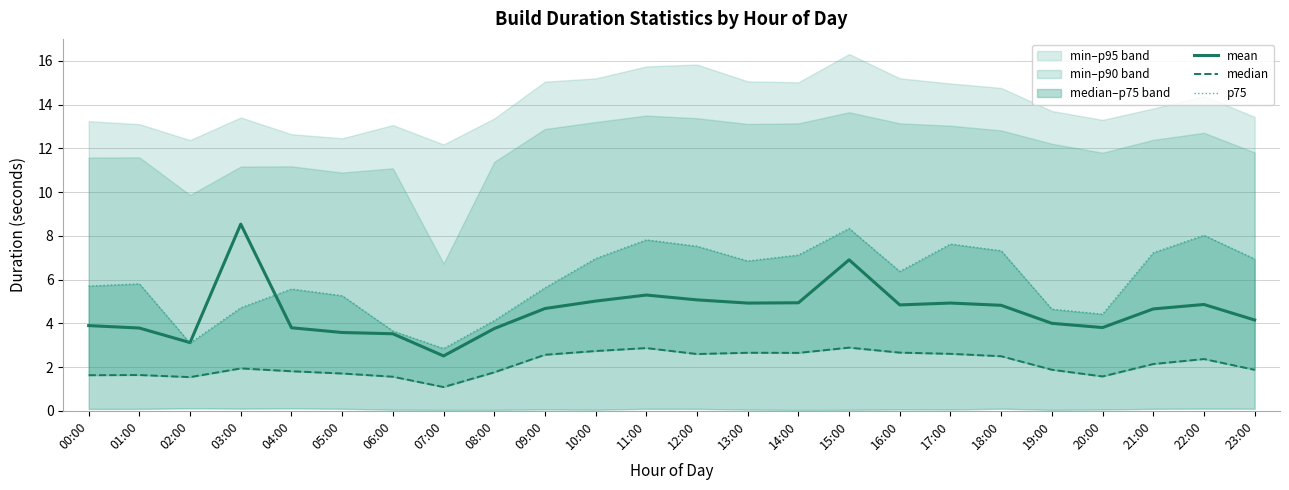

At which label does median reach its minimum?

07:00